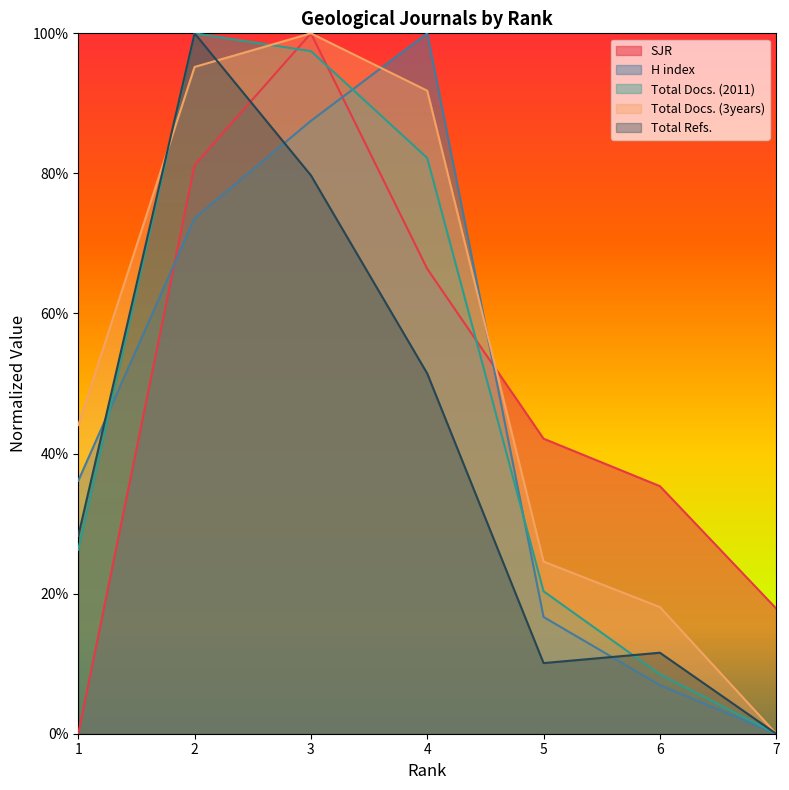

How many intersections are there between Total Docs. (3years) and Total Refs.?

2